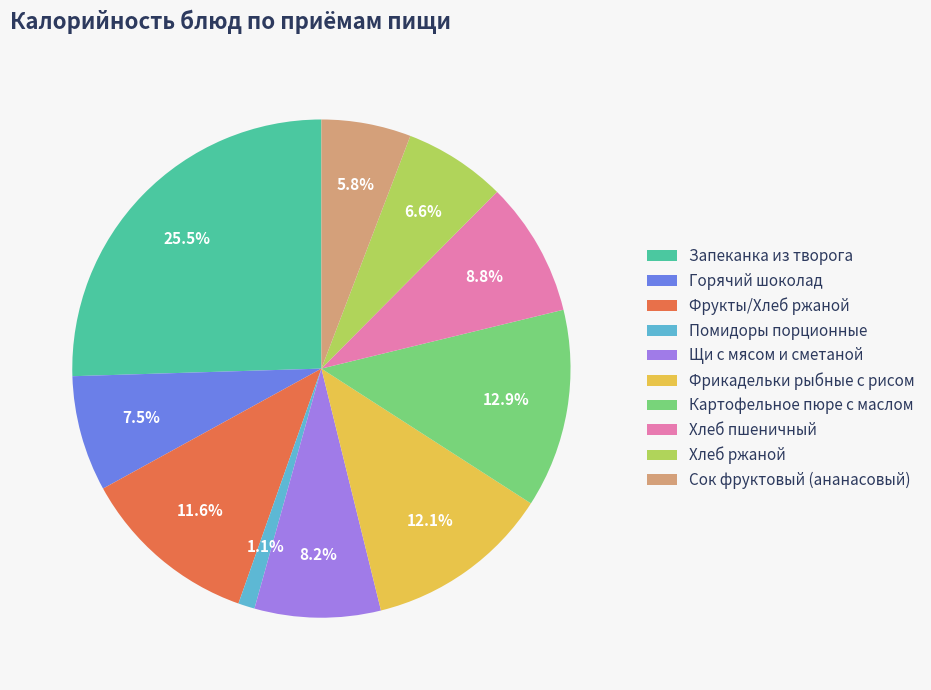

To the nearest percent, what is the difference between the largest and smallest slice percentages?

24%